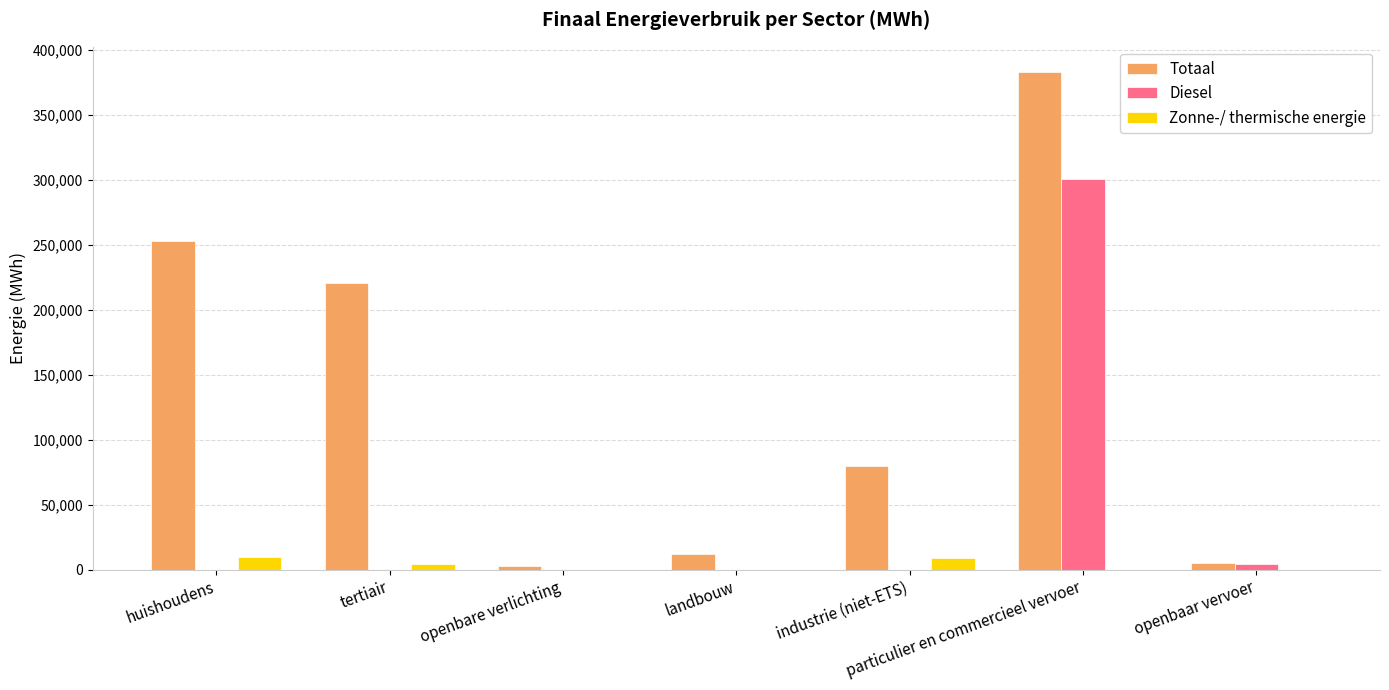

Which series has the largest range (max minus min)?

Totaal